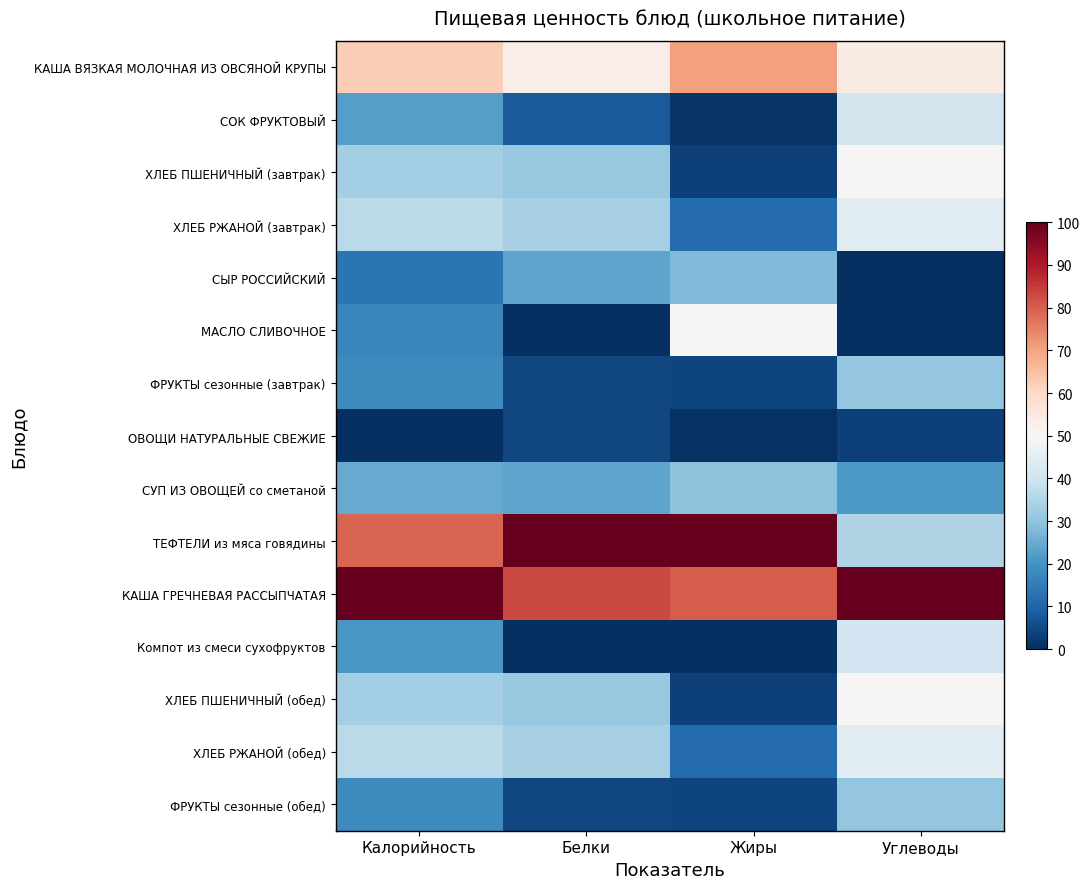

What is the total value across all series at Белки?

432.7